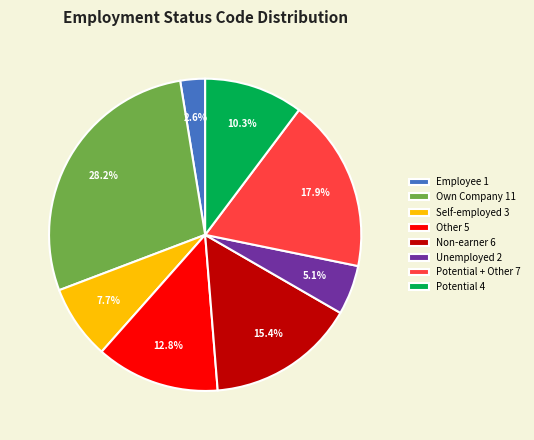

What is the smallest slice in the pie chart?

Employee 1